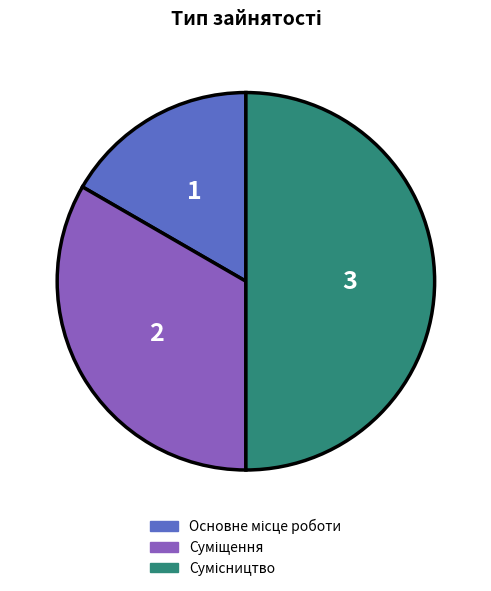

How many slices are in this pie chart?

3